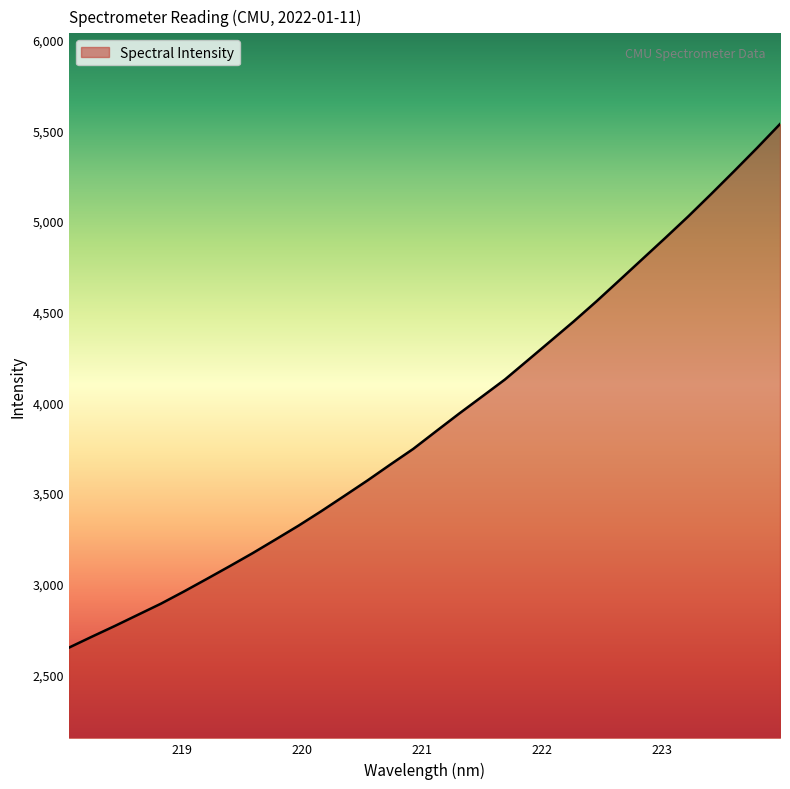

What is the maximum value shown in the chart?

5534.0